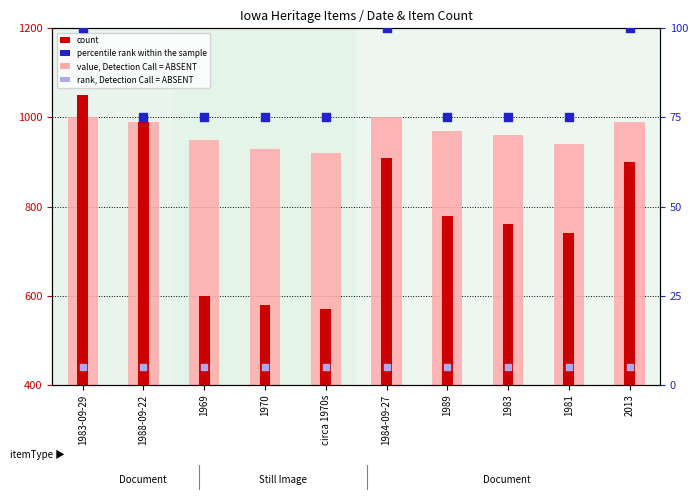

Which series reaches the minimum Y coordinate?

rank, Detection Call = ABSENT